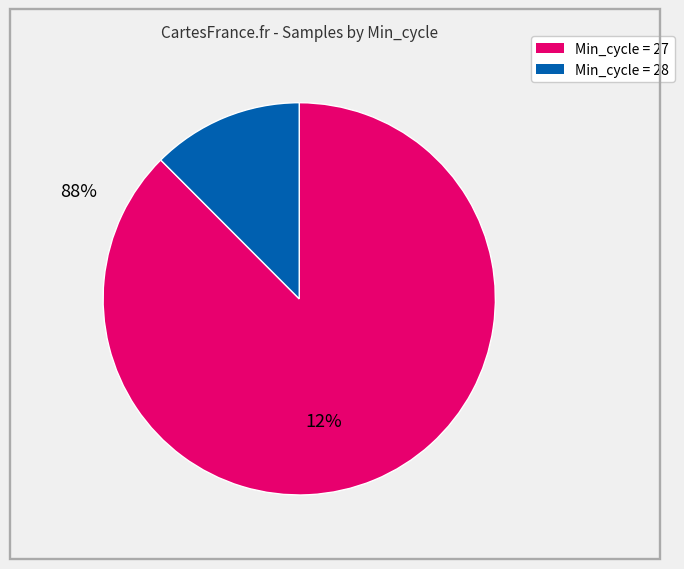

Is there any slice that represents more than half of the pie?

Yes